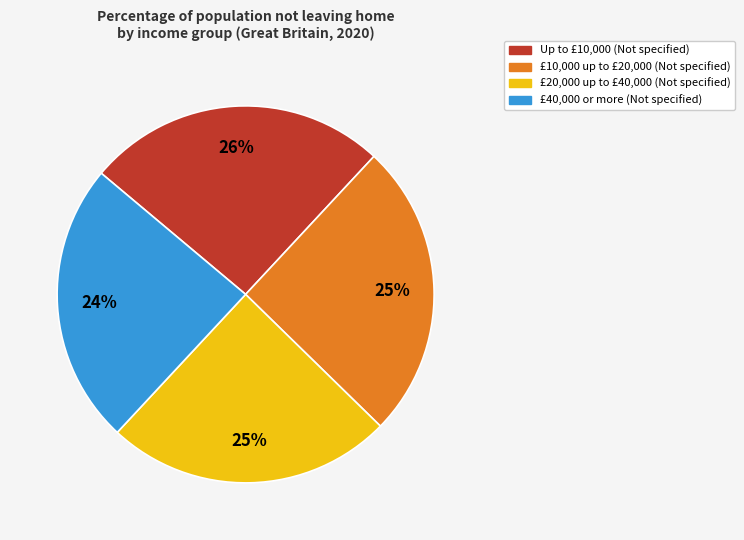

Count the number of slices in the pie.

4